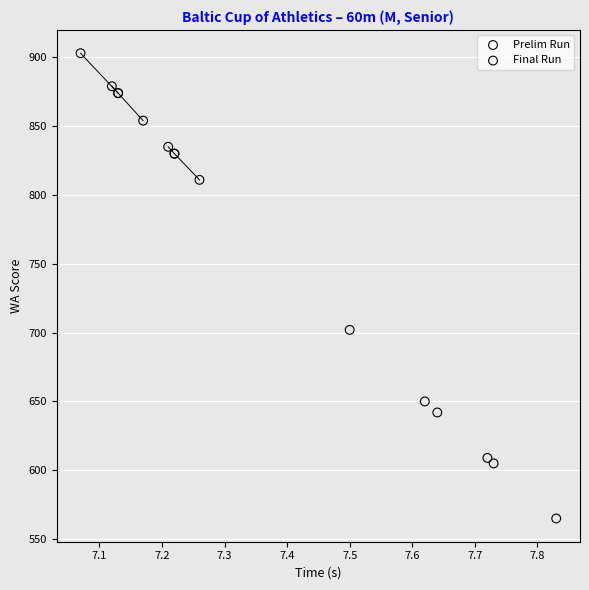

Which series has the largest Y range (max minus min)?

Prelim Run